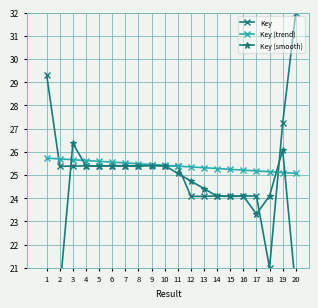

What is the highest value of the Key (trend) series?

25.7